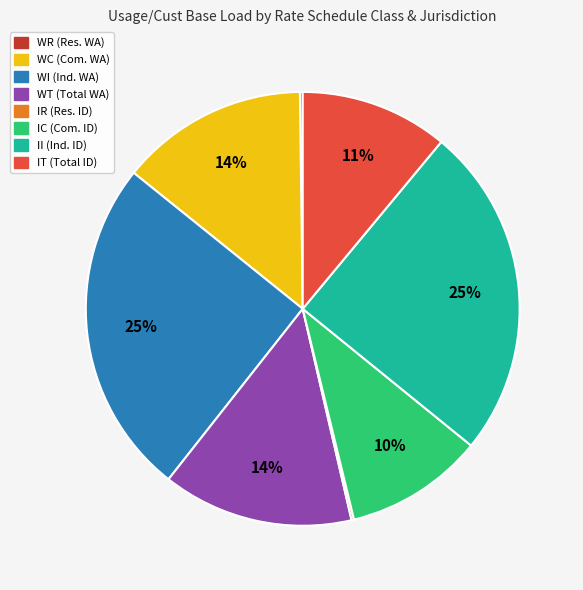

Does any single category account for the majority?

No